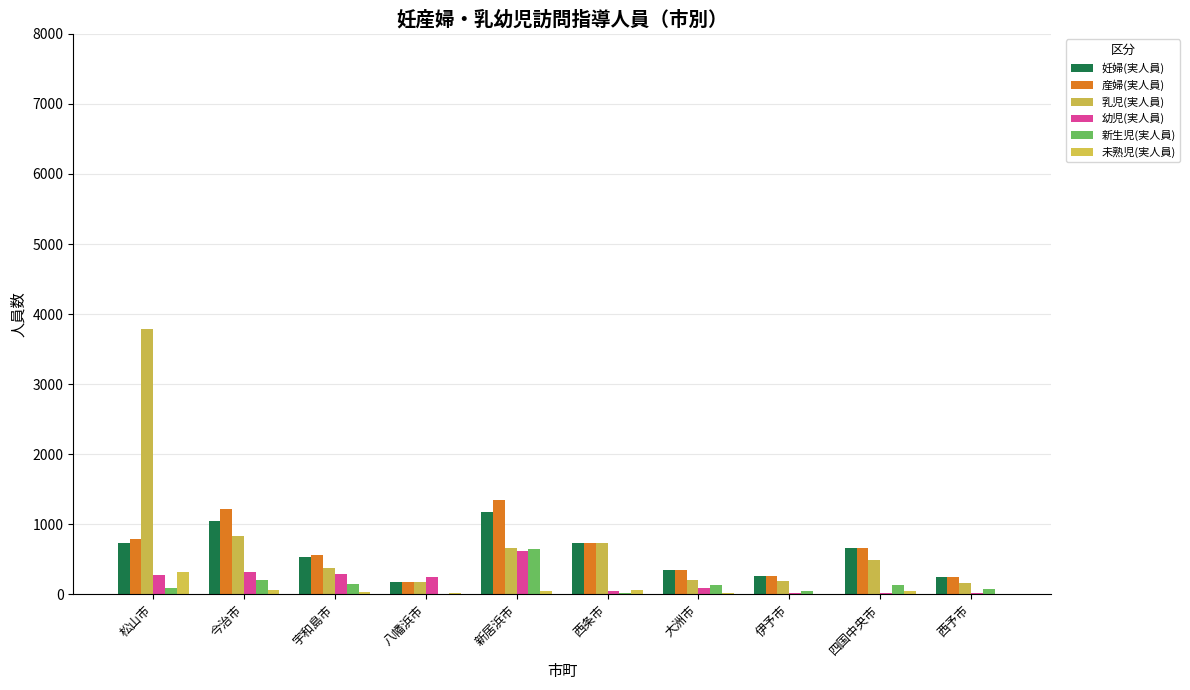

Reading left to right, list all the values displayed in this chart.

妊婦(実人員): 730	1043	531	179	1169	730	343	267	658	241
産婦(実人員): 787	1221	557	182	1342	737	351	267	659	242
乳児(実人員): 3788	828	376	169	657	734	208	189	483	167
幼児(実人員): 283	324	288	243	617	49	95	24	19	17
新生児(実人員): 84	204	147	3	640	13	128	47	130	81
未熟児(実人員): 320	58	29	13	45	67	26	5	49	10